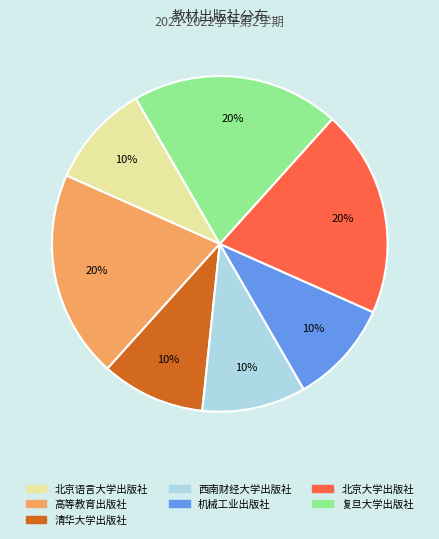

Between 复旦大学出版社 and 北京语言大学出版社, which is larger?

复旦大学出版社